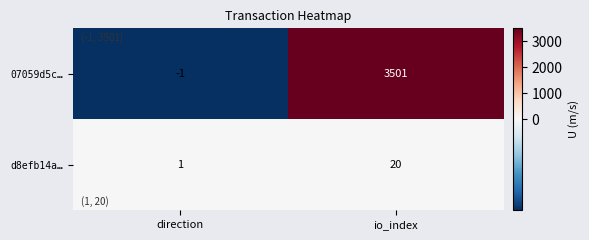

Reading left to right, list all the values displayed in this chart.

07059d5c…: direction=-1	io_index=3501
d8efb14a…: direction=1	io_index=20